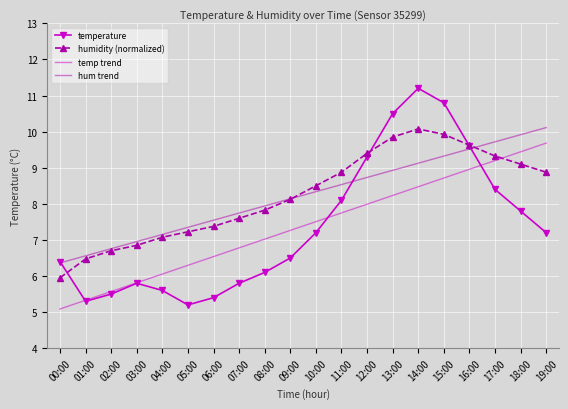

Where is the first local maximum for humidity (normalized)?

14:00